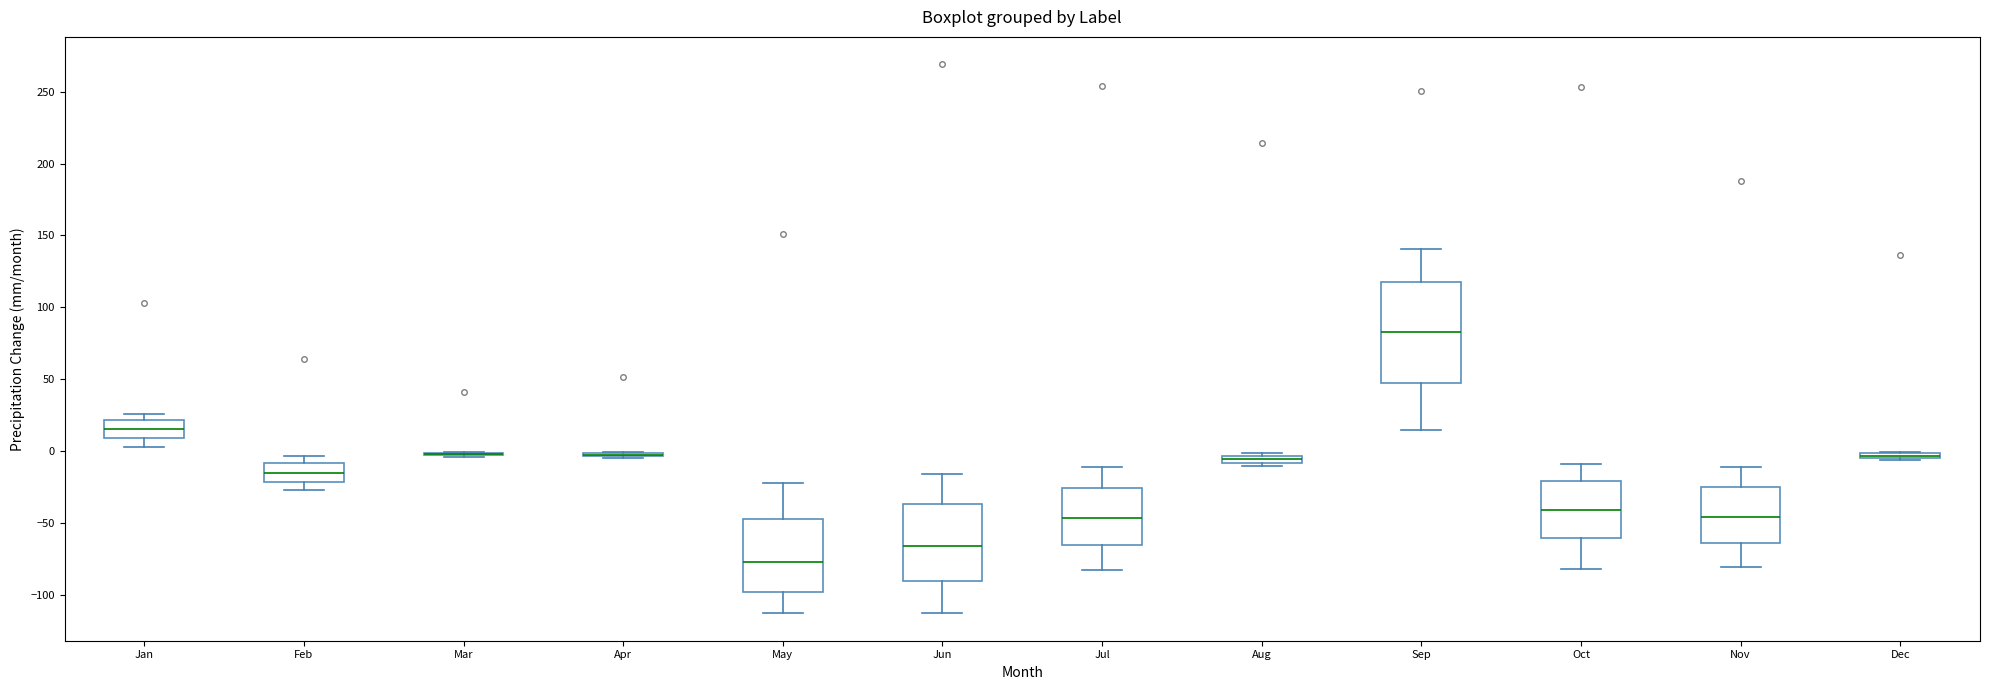

Where does the lower whisker of the box for Nov end on the y-axis? The values are not printed on the chart, so give them approximately, as read against the axis.

-80